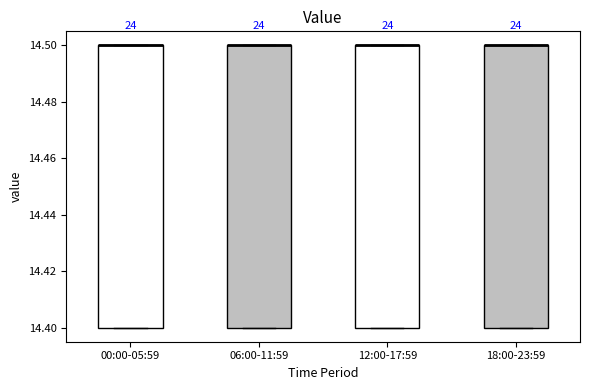

Reading left to right, transcribe this box plot: for each box, give where its median line is, the range the box spans, and where its two whiskers end, as read against the y-axis. The values are not printed on the chart, so give them approximately, as read against the axis.

00:00-05:59: median 14.5 (drawn on the box's upper edge), box 14.4 to 14.5, whiskers 14.4 to 14.5
06:00-11:59: median 14.5 (drawn on the box's upper edge), box 14.4 to 14.5, whiskers 14.4 to 14.5
12:00-17:59: median 14.5 (drawn on the box's upper edge), box 14.4 to 14.5, whiskers 14.4 to 14.5
18:00-23:59: median 14.5 (drawn on the box's upper edge), box 14.4 to 14.5, whiskers 14.4 to 14.5